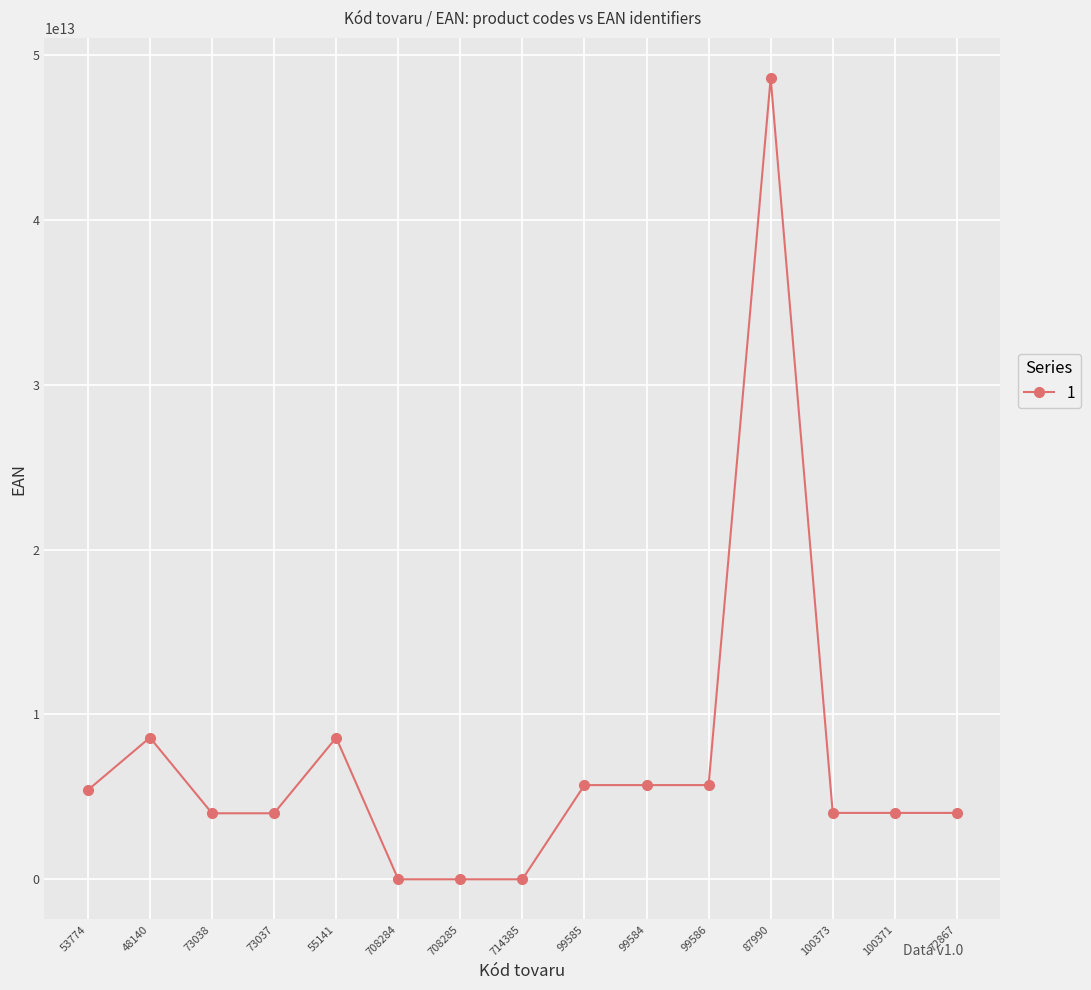

True or false: there are more than 2 points higher than both neighbors.

True